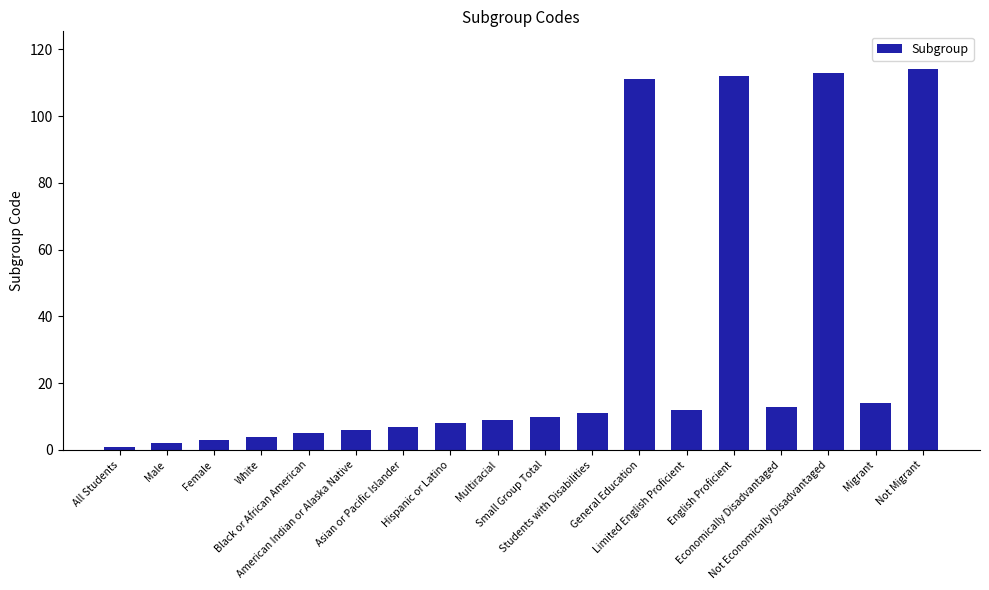

What is the maximum value shown in the chart?

114